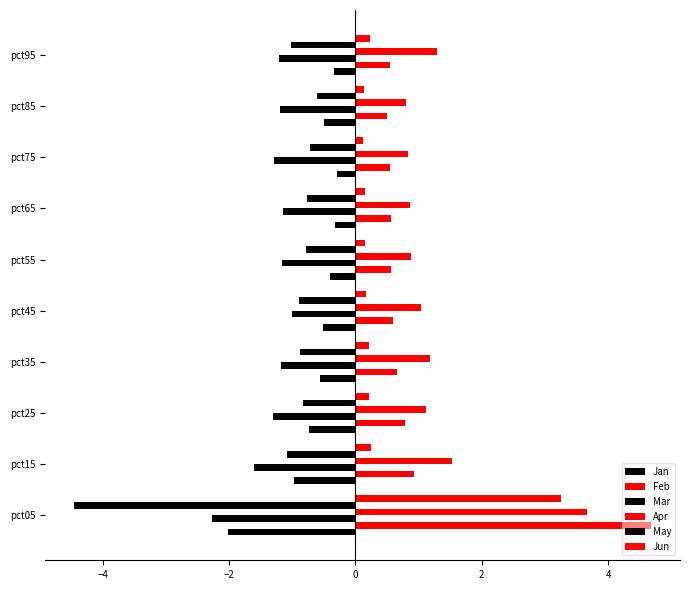

Reading left to right, list all the values displayed in this chart.

Jan: -2.0	-1.0	-0.7	-0.6	-0.5	-0.4	-0.3	-0.3	-0.5	-0.3
Feb: 4.7	0.9	0.8	0.7	0.6	0.6	0.6	0.5	0.5	0.5
Mar: -2.3	-1.6	-1.3	-1.2	-1.0	-1.2	-1.2	-1.3	-1.2	-1.2
Apr: 3.7	1.5	1.1	1.2	1.0	0.9	0.9	0.8	0.8	1.3
May: -4.5	-1.1	-0.8	-0.9	-0.9	-0.8	-0.8	-0.7	-0.6	-1.0
Jun: 3.3	0.2	0.2	0.2	0.2	0.2	0.1	0.1	0.1	0.2